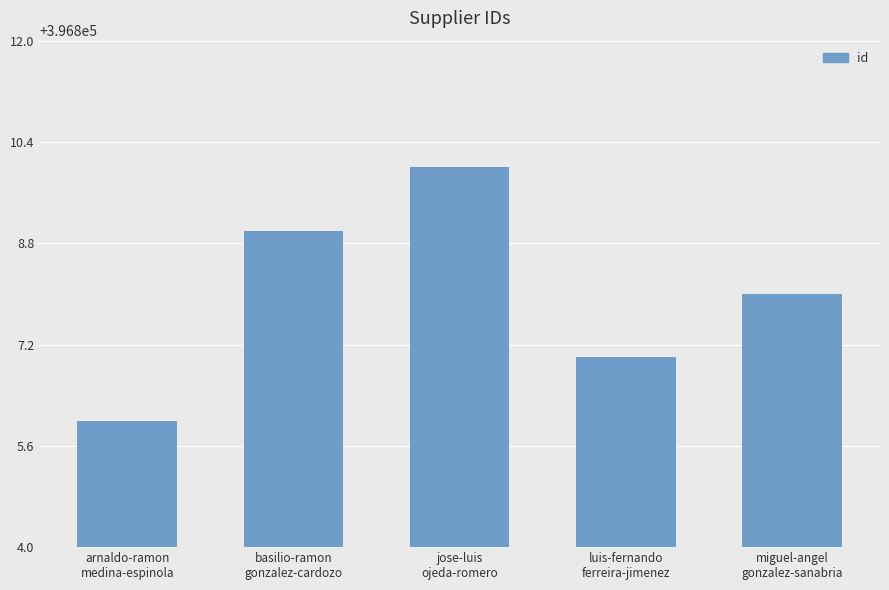

At which category does the chart reach its peak across all series?

jose-luis
ojeda-romero